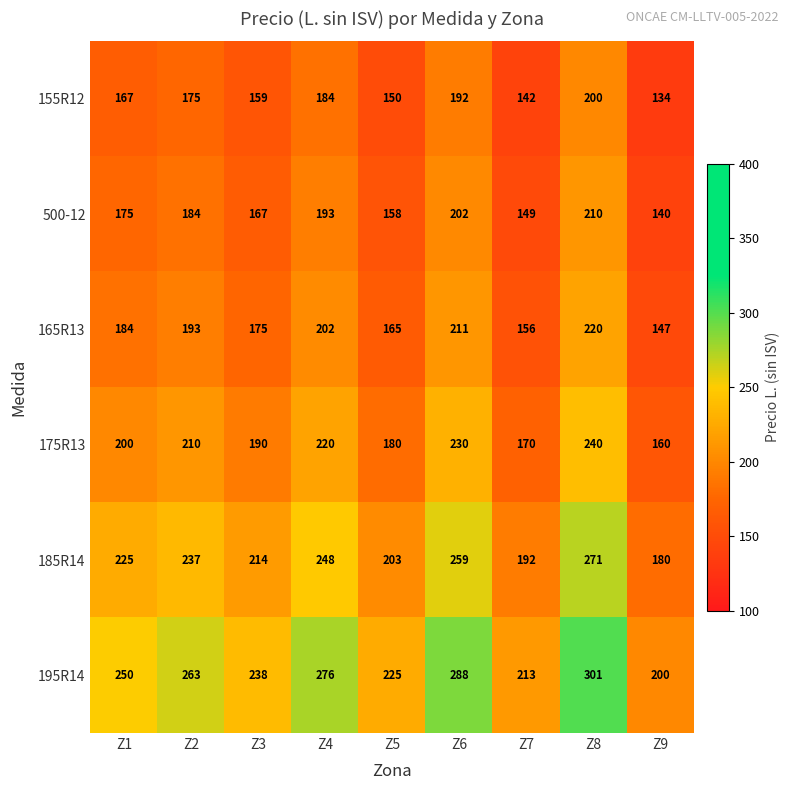

What is the approximate value of 185R14 at Z4?

248